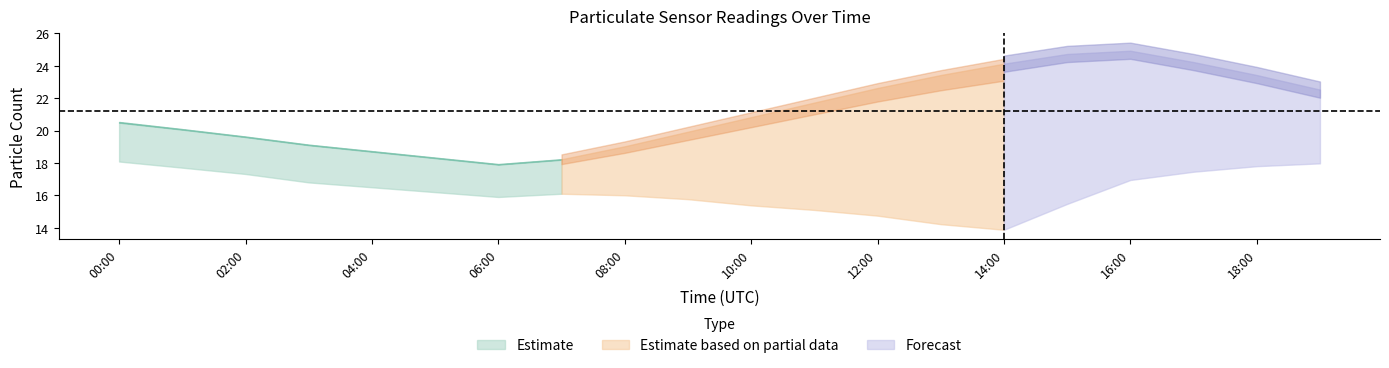

What is the label of the 18th point from the right?

02:00